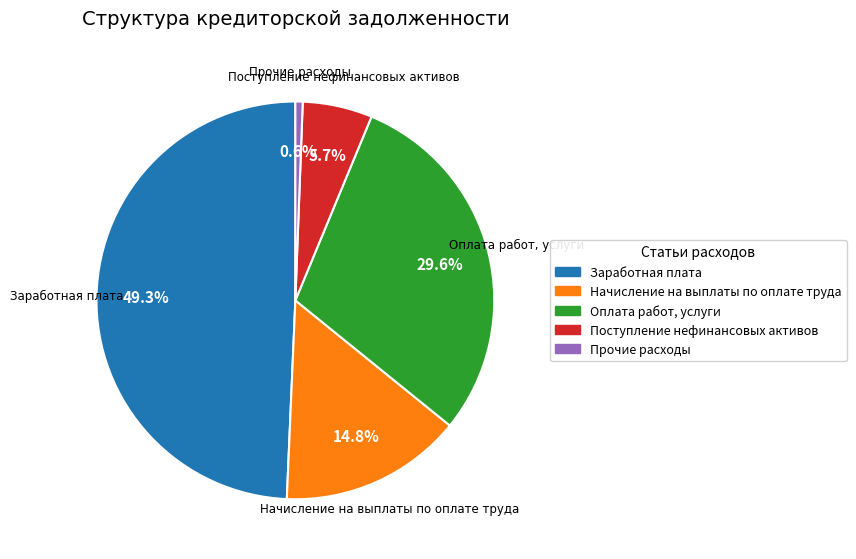

Combined, what portion of the pie is Прочие расходы and Заработная плата?

49.9%